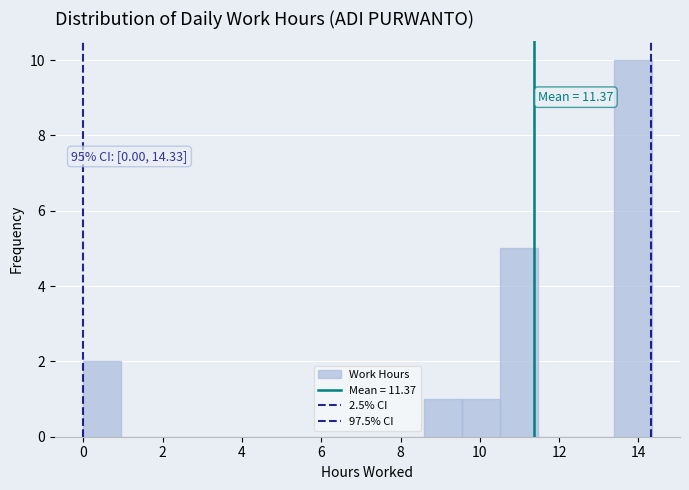

Over which range of the x-axis is the bar tallest?

13.4 to 14.4